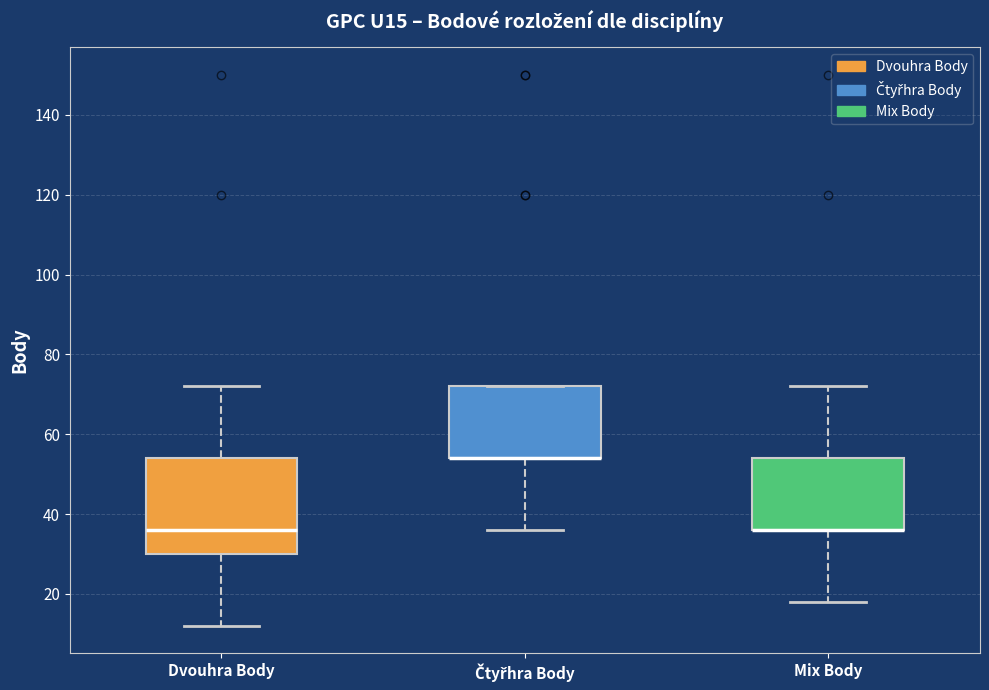

Where does the lower whisker of the box for Dvouhra Body end on the y-axis? The values are not printed on the chart, so give them approximately, as read against the axis.

12